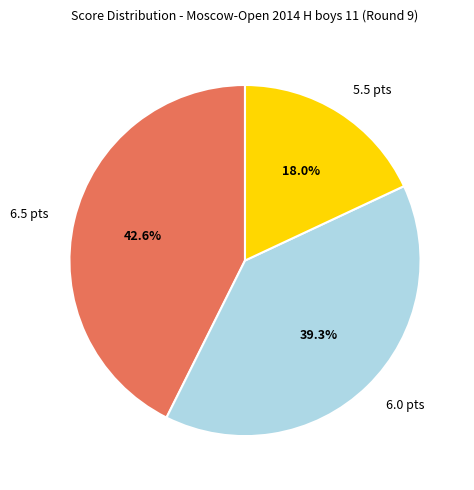

What is the total percentage of 5.5 pts and 6.5 pts?

60.7%